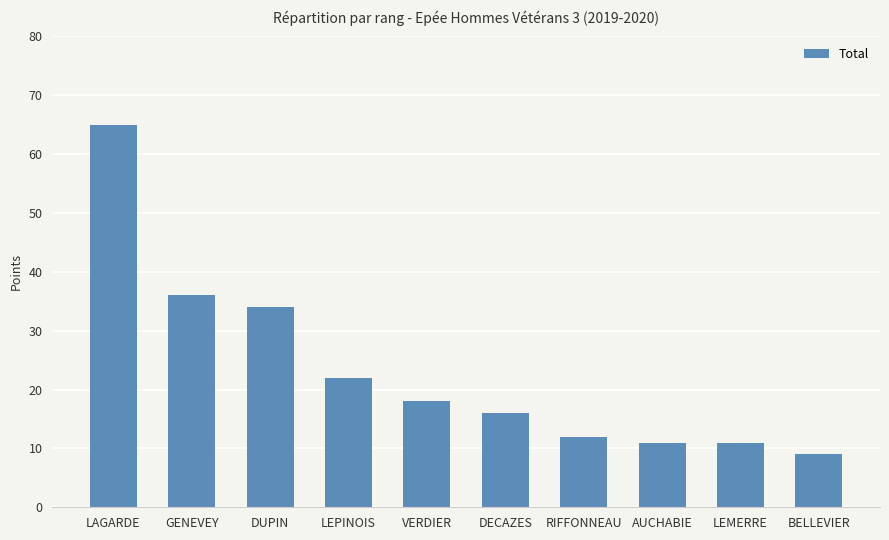

Reading right to left, what are all the values shown in this chart?

9	11	11	12	16	18	22	34	36	65